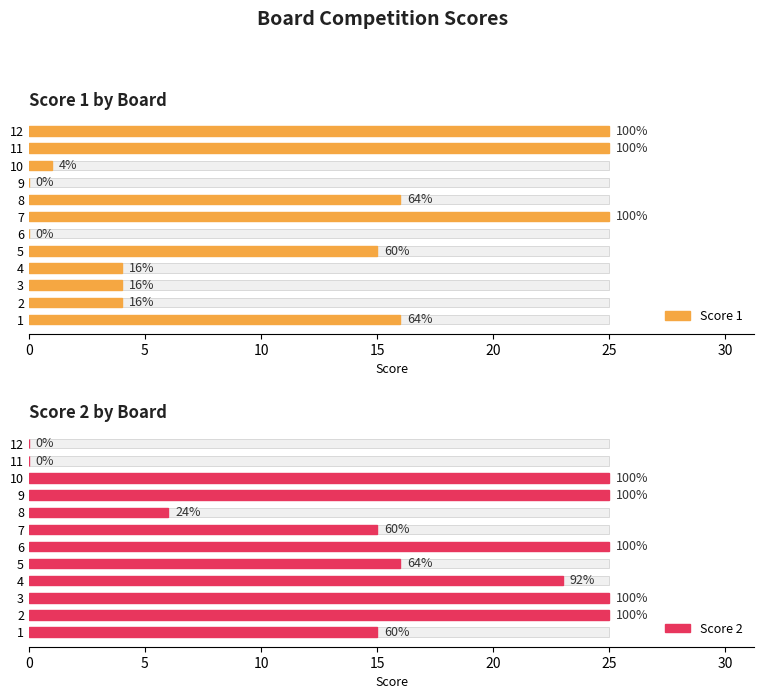

Reading left to right, what are all the values shown in this chart?

Score 1: 16	4	4	4	15	0	25	16	0	1	25	25
Score 2: 15	25	25	23	16	25	15	6	25	25	0	0